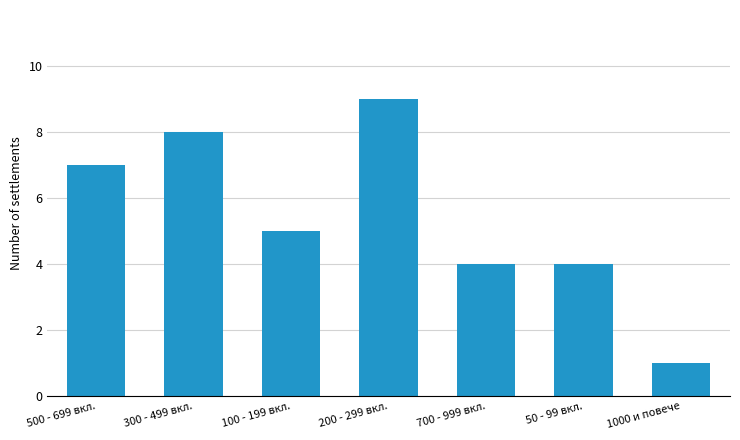

The chart shows a value of 3 at 200 - 299 вкл.. True or false?

False